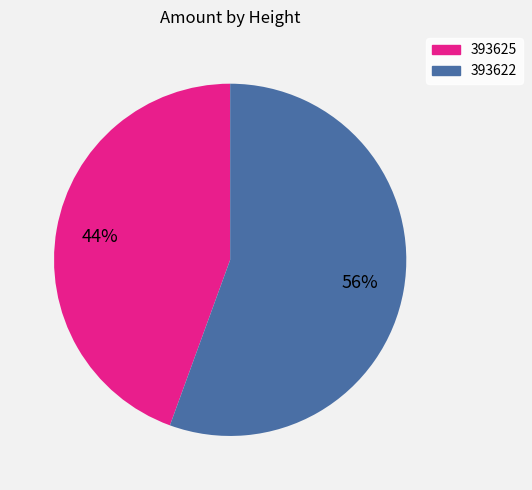

To the nearest percent, what is the average slice percentage?

50%